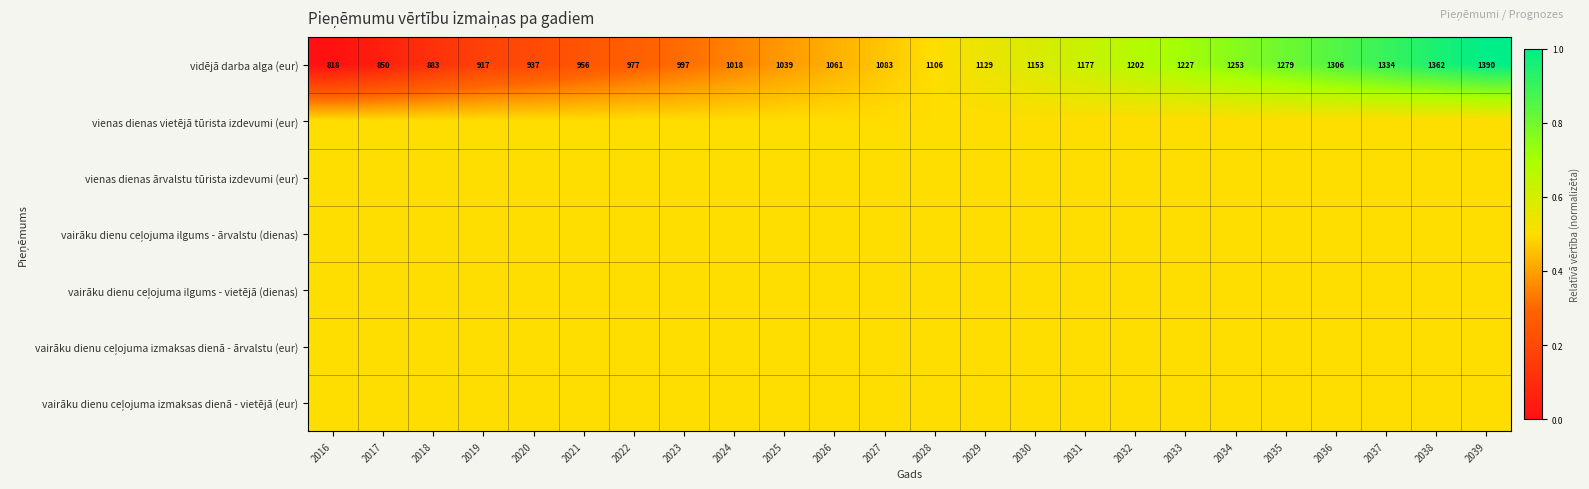

What is the difference between the vidējā darba alga (eur) values at 2016 and 2026?

243.0